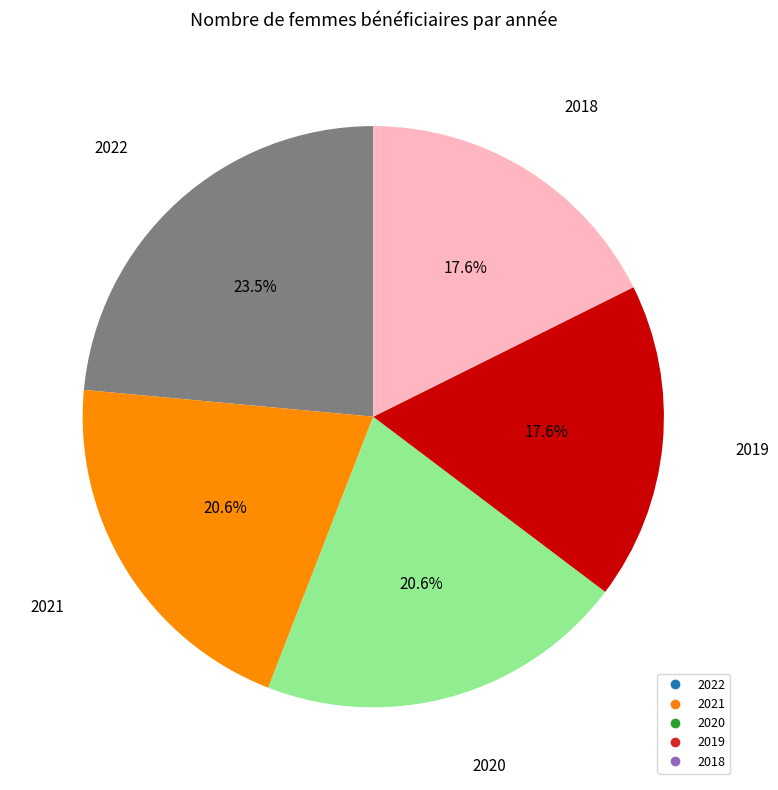

What is the largest slice in the pie chart?

2022